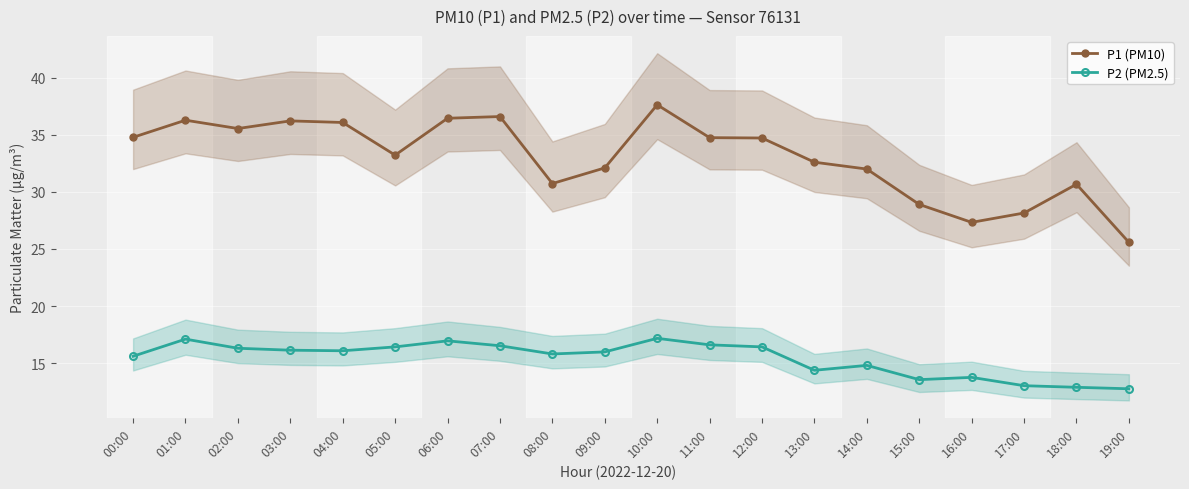

What is the difference between the P1 (PM10) values at 08:00 and 15:00?

1.8